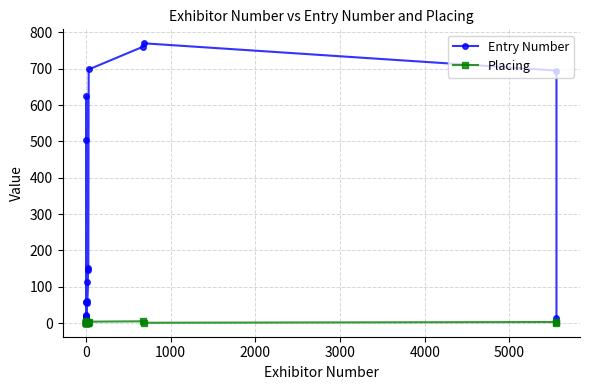

Which series has the widest spread of values?

Entry Number